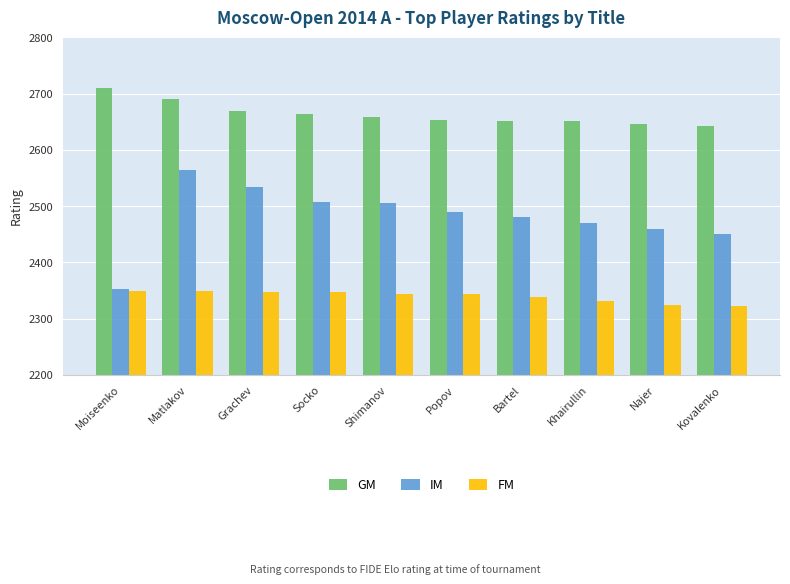

What is the sum of all IM values?

24813